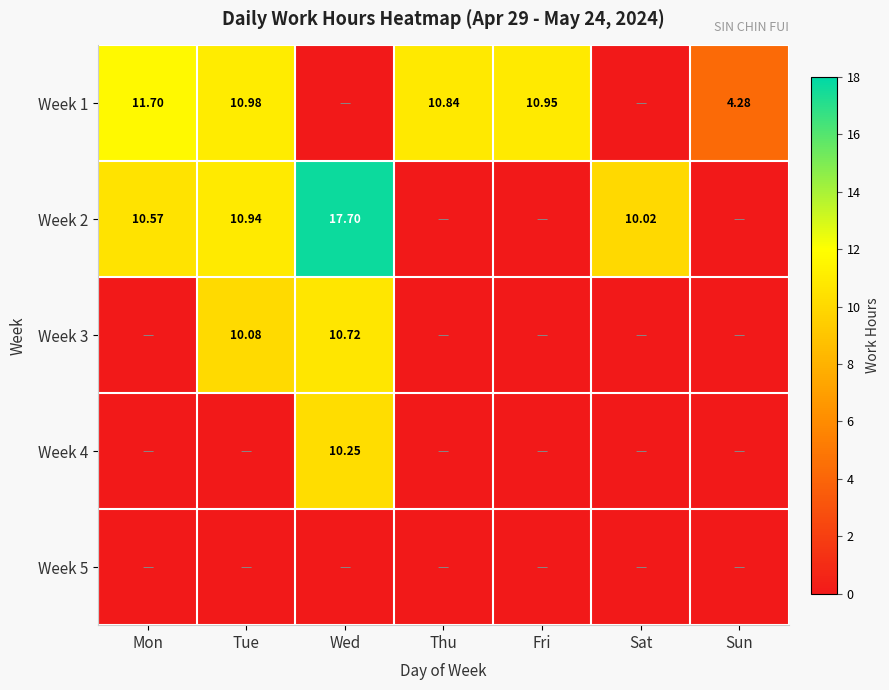

How many values in Week 1 are above zero?

5